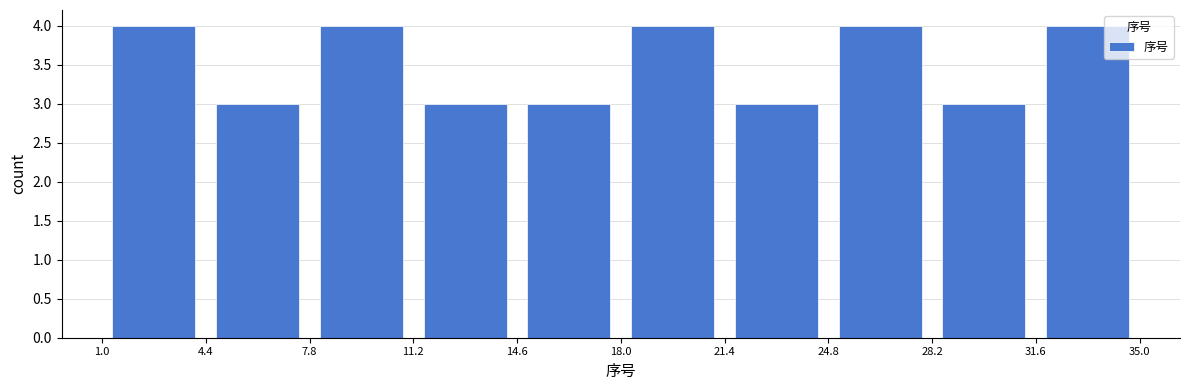

What is the height of the bar covering 24.8 to 28.2 on the x-axis? The values are not printed on the chart, so give them approximately, as read against the axis.

4